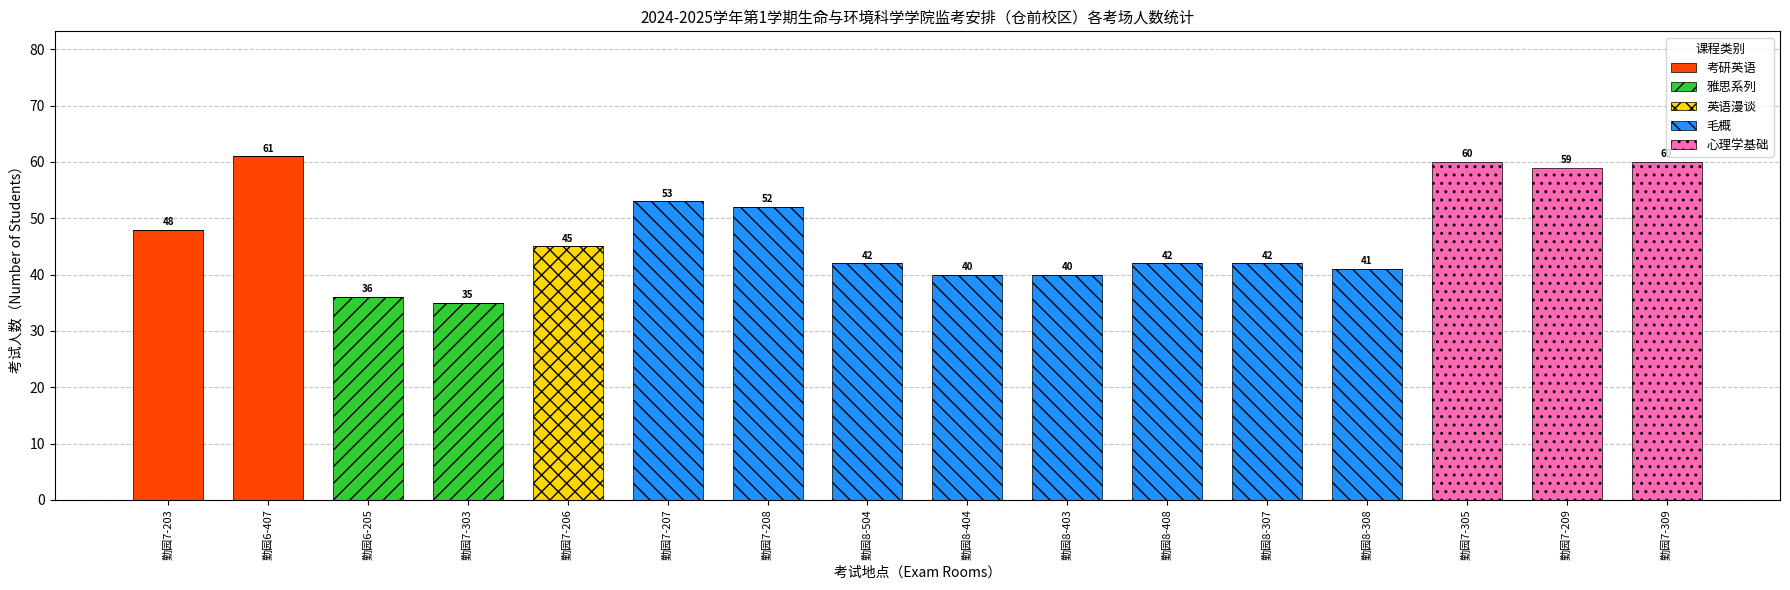

At which label is 考研英语 closest to 30?

勤园7-203